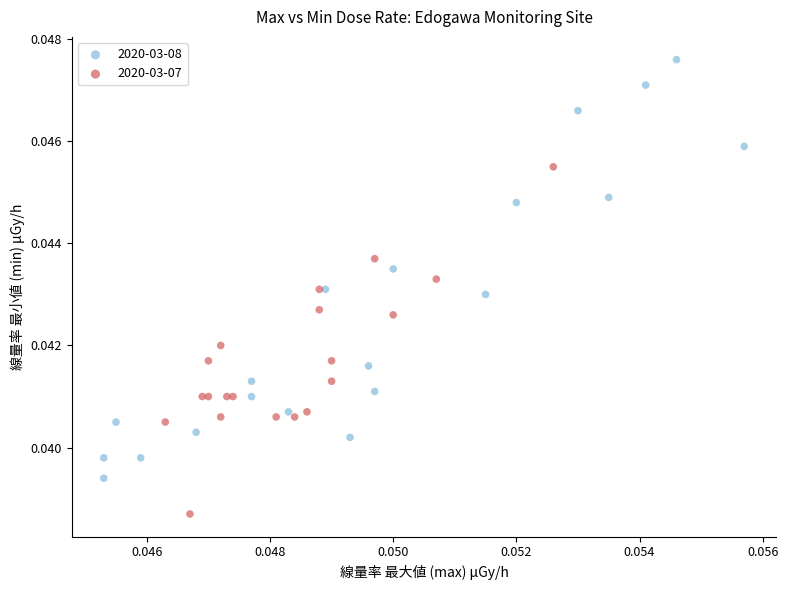

Which series reaches the minimum Y coordinate?

2020-03-07